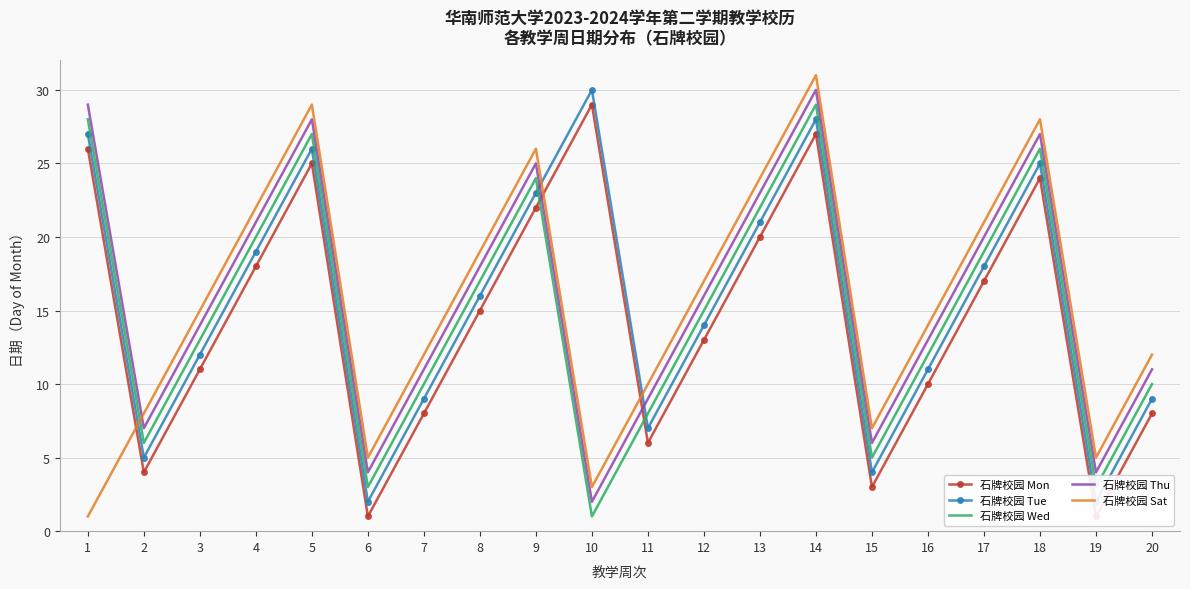

Rank the categories by 石牌校园 Wed value from lowest to highest.

10, 6, 19, 15, 2, 11, 7, 20, 16, 3, 12, 8, 17, 4, 13, 9, 18, 5, 1, 14